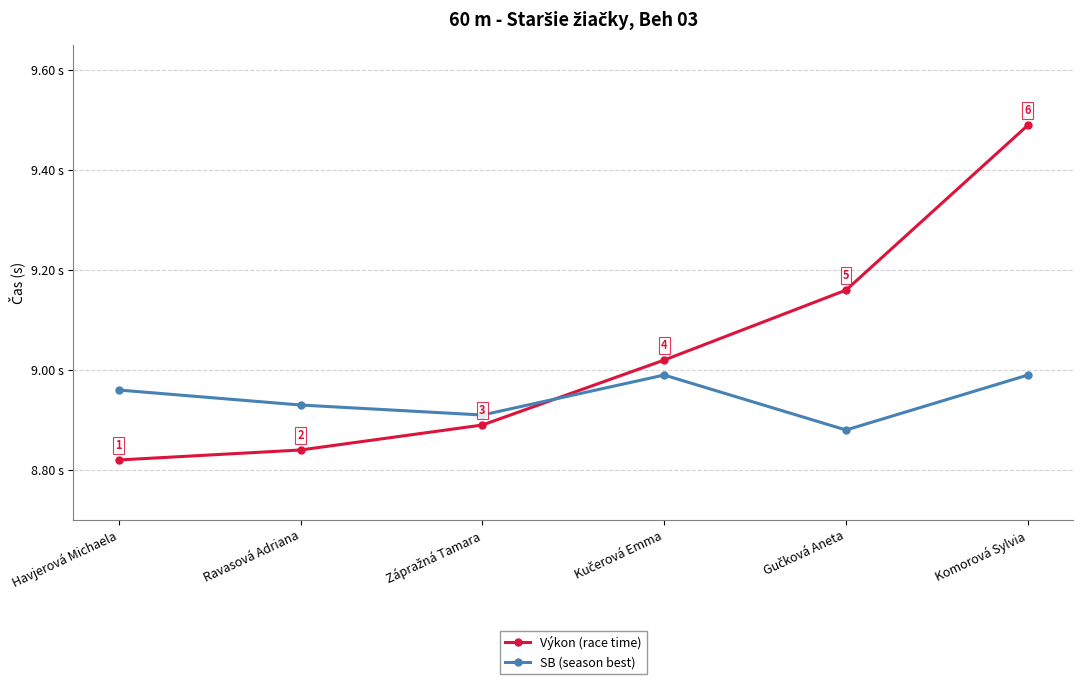

What is the label of the 2nd point from the left?

Ravasová Adriana